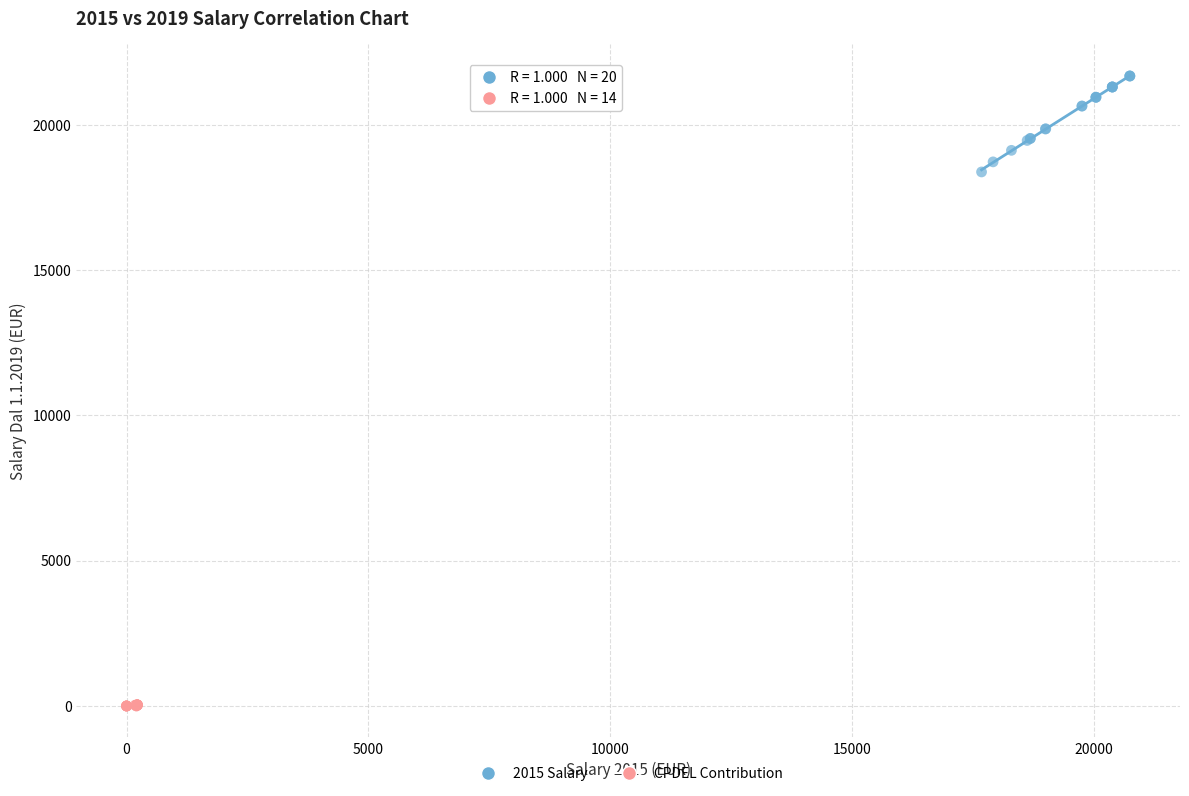

Which series reaches the minimum Y coordinate?

CPDEL Contribution